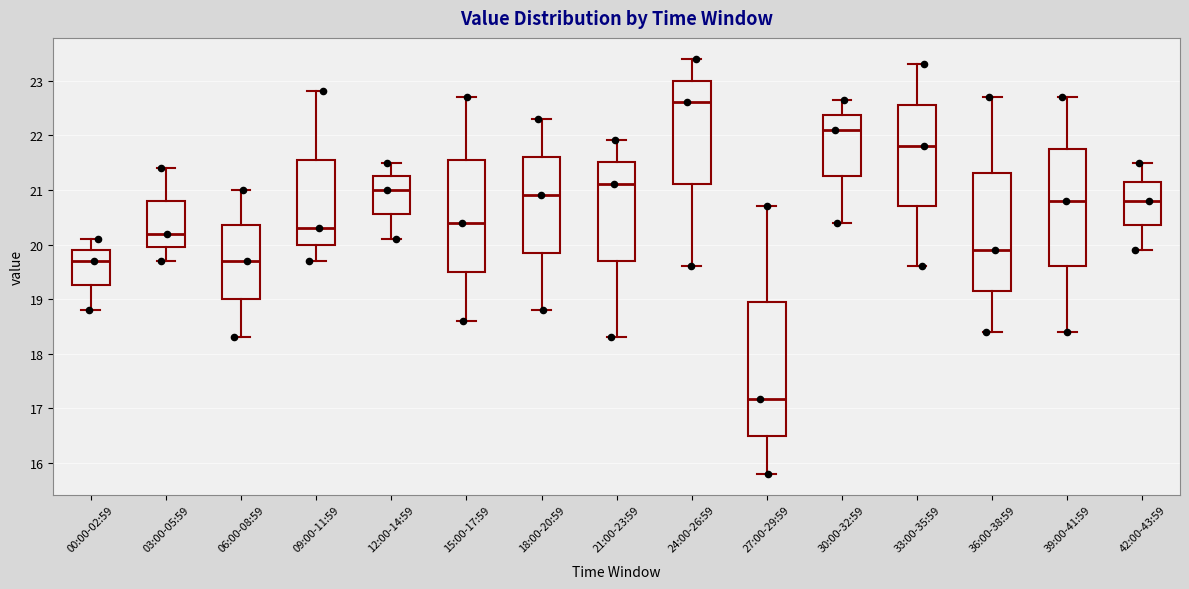

Comparing the boxes themselves (not the whiskers), which one is the tallest?

27:00-29:59